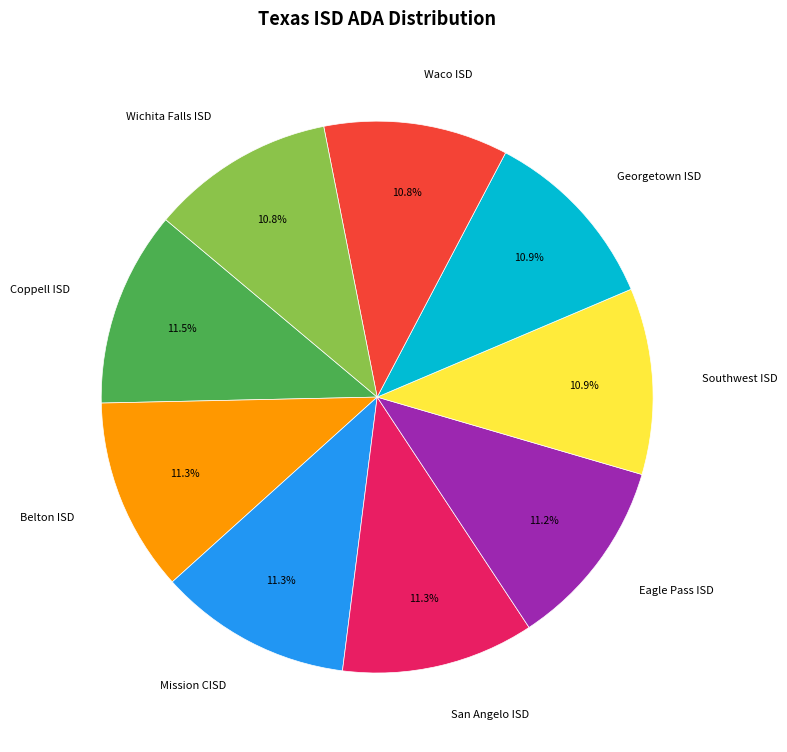

Count the number of slices in the pie.

9